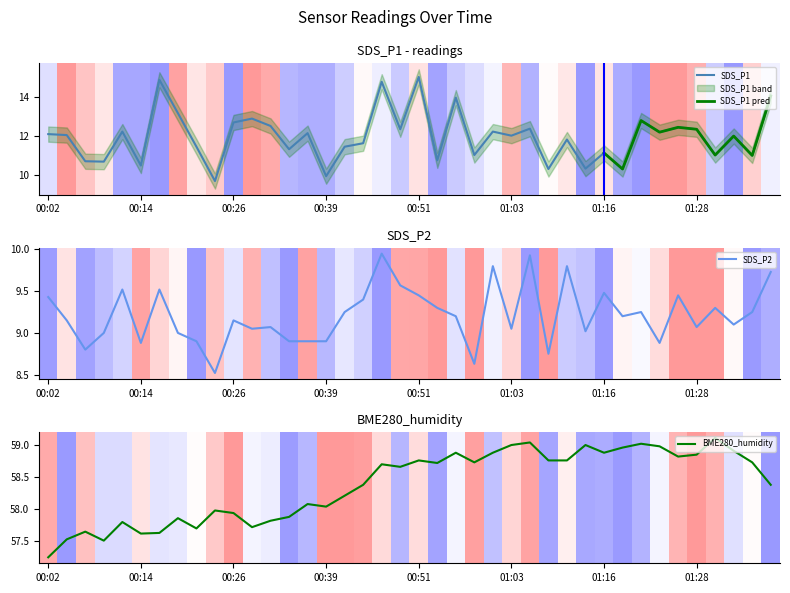

At how many categories does at least one series exceed 8?

40